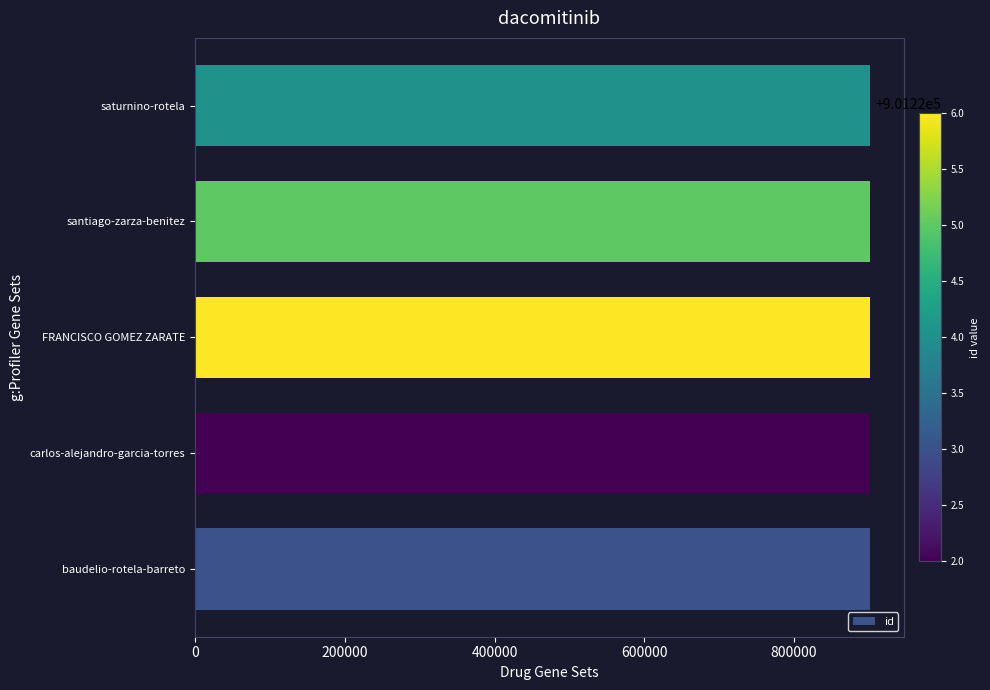

What is the minimum value shown in the chart?

901222